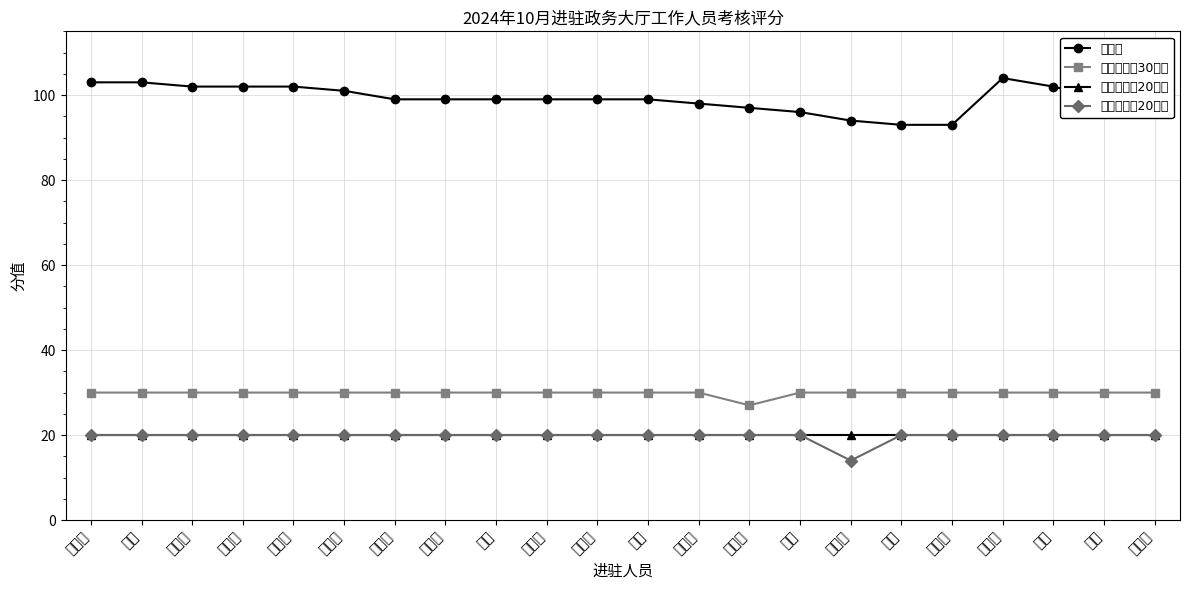

Reading right to left, what are all the values shown in this chart?

总分值: 98	99	102	104	93	93	94	96	97	98	99	99	99	99	99	99	101	102	102	102	103	103
工作作风（30分）: 30	30	30	30	30	30	30	30	27	30	30	30	30	30	30	30	30	30	30	30	30	30
工作纪律（20分）: 20	20	20	20	20	20	20	20	20	20	20	20	20	20	20	20	20	20	20	20	20	20
业务技能（20分）: 20	20	20	20	20	20	14	20	20	20	20	20	20	20	20	20	20	20	20	20	20	20